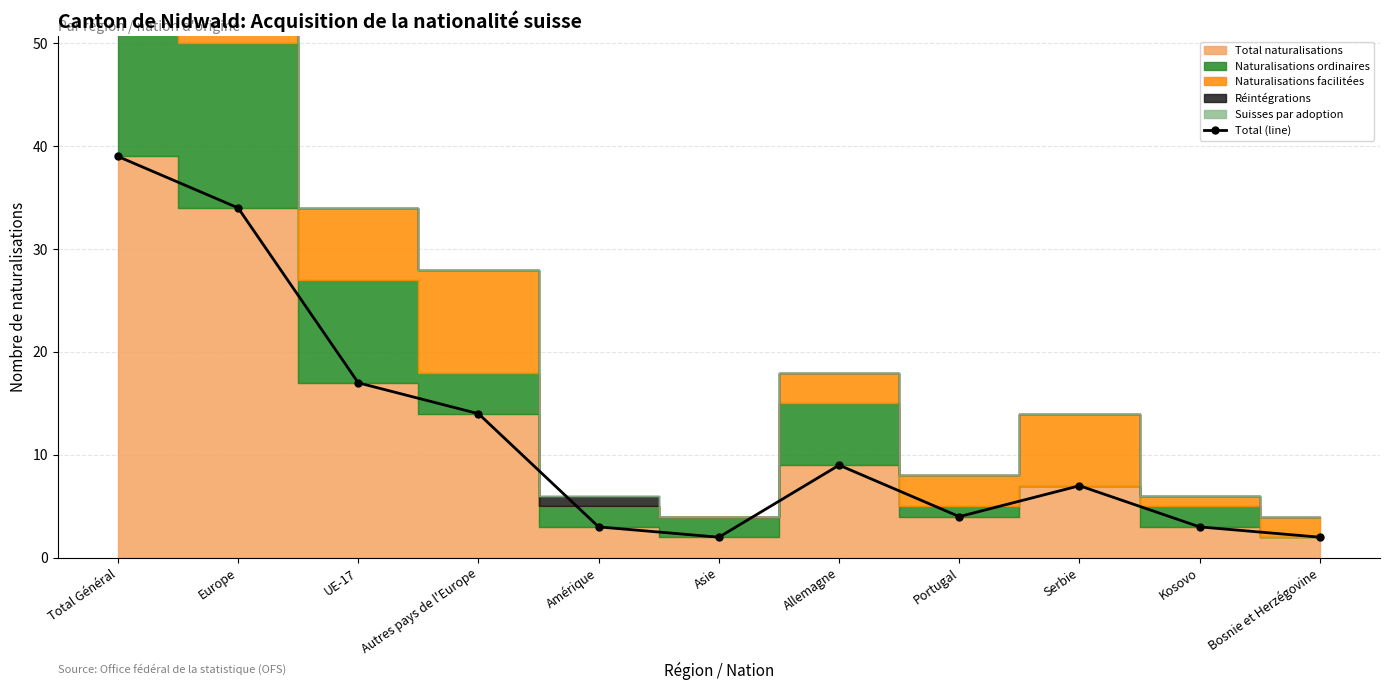

Where does the data first go above 7?

Total Général